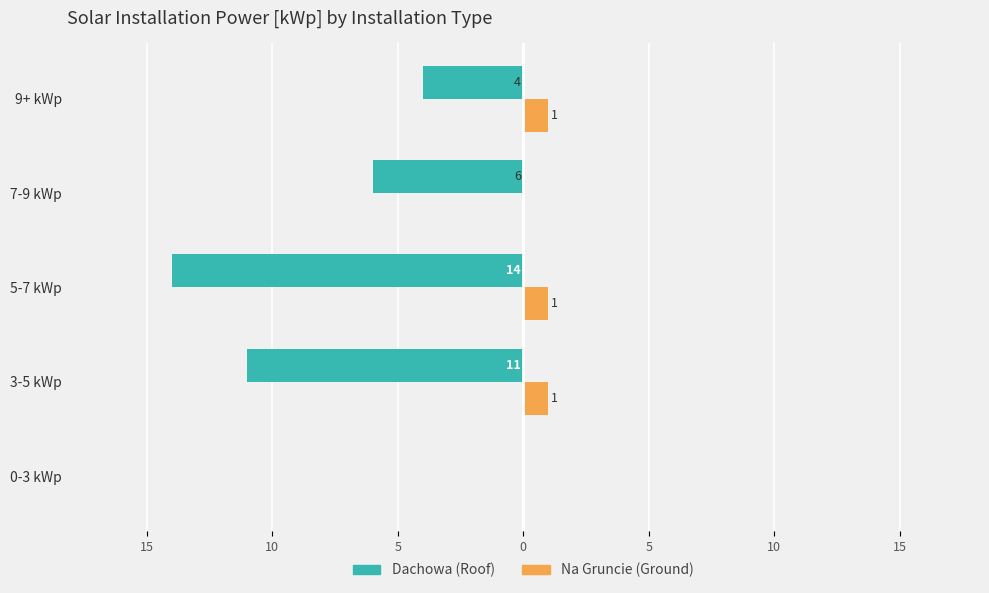

Reading left to right, transcribe all the data shown in this chart.

Dachowa (Roof): 0	-11	-14	-6	-4
Na Gruncie (Ground): 0	1	1	0	1